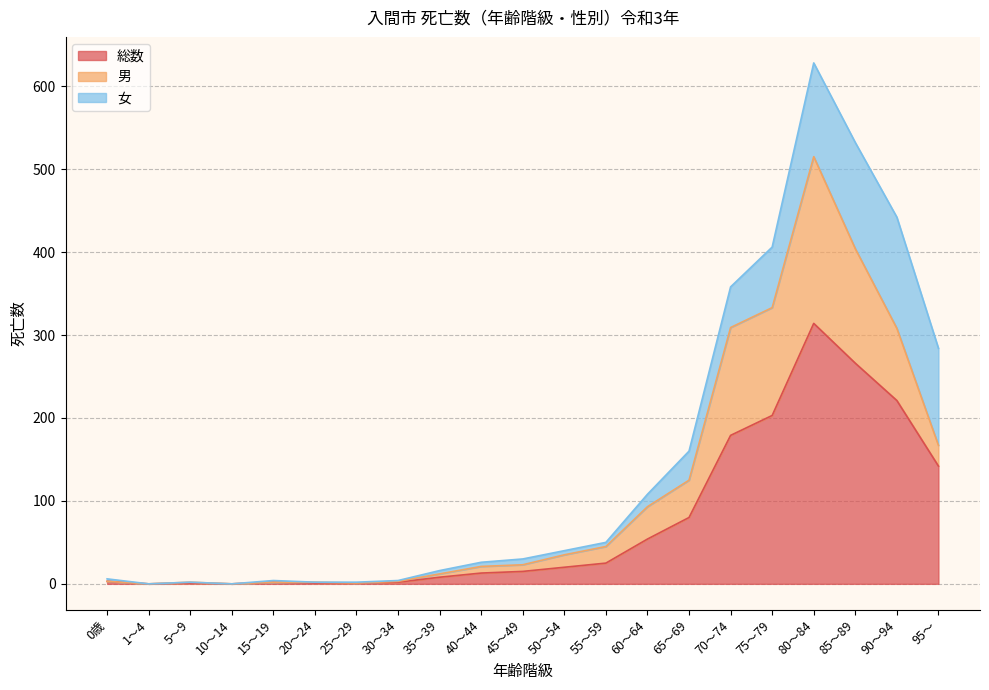

Between 0歳 and 5～9, which is larger?

0歳